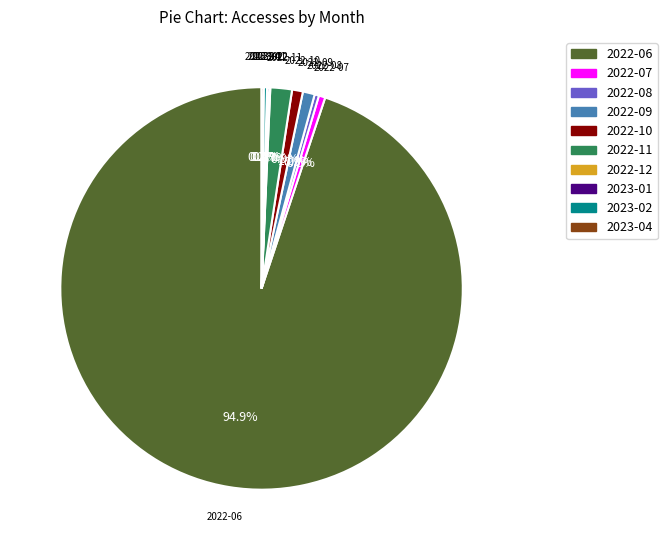

To the nearest percent, what is the average slice percentage?

10%